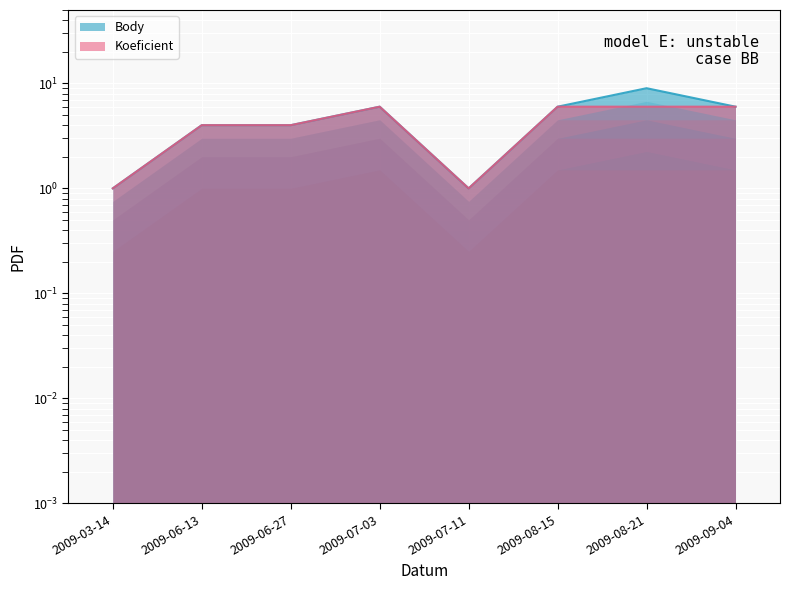

Reading left to right, list all the values displayed in this chart.

Body: 1.0	4.0	4.0	6.0	1.0	6.0	9.0	6.0
Koeficient: 1.0	4.0	4.0	6.0	1.0	6.0	6.0	6.0